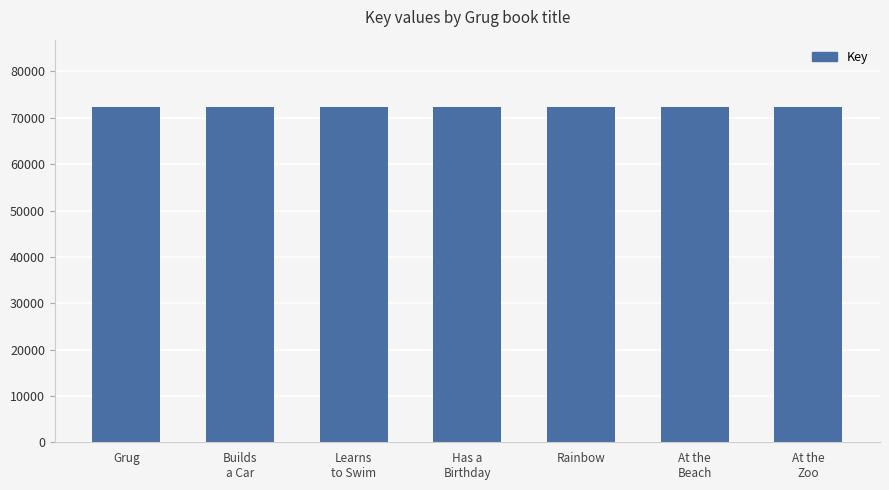

What is the average value?

72330